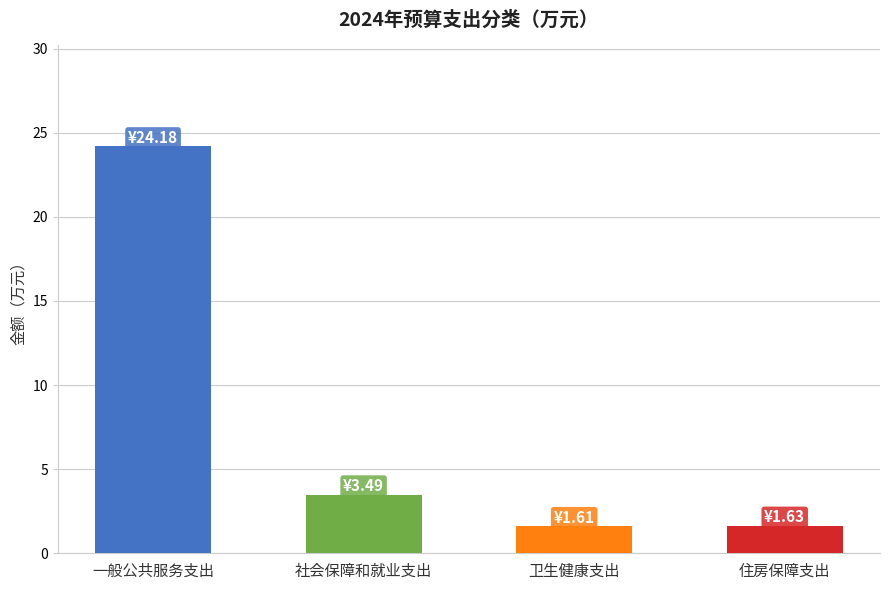

True or false: the data shows 0.4 at 住房保障支出.

False